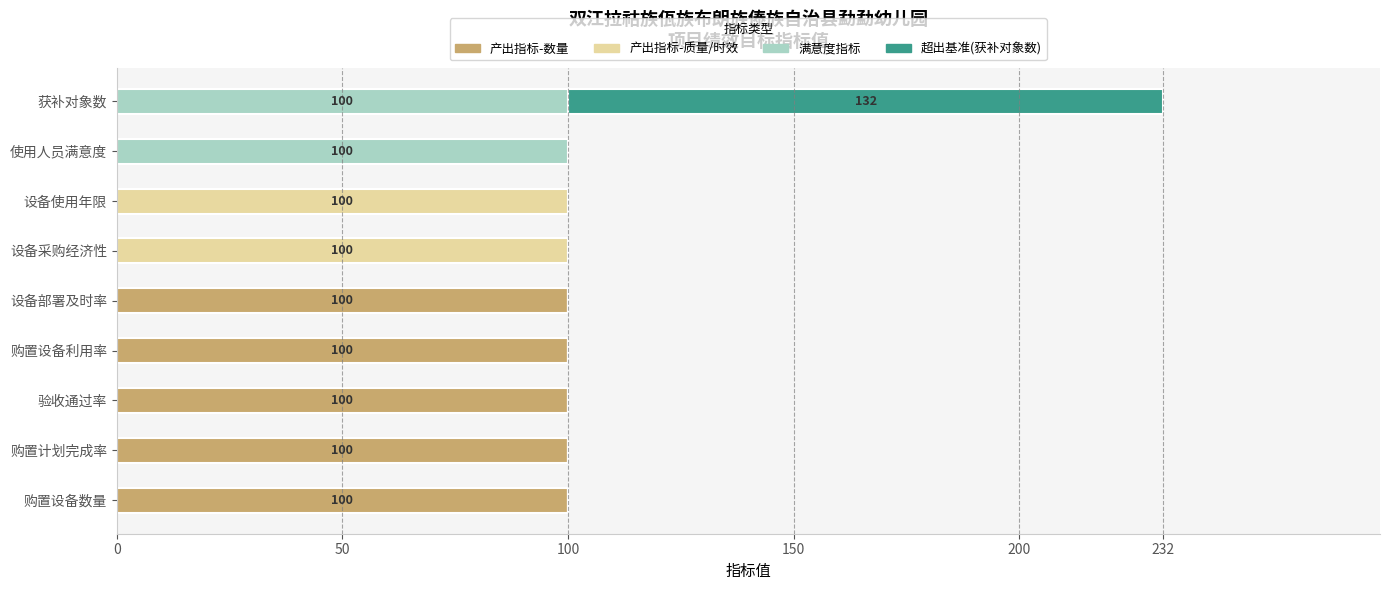

The 产出指标-数量 series shows 145 at 购置设备利用率. True or false?

False